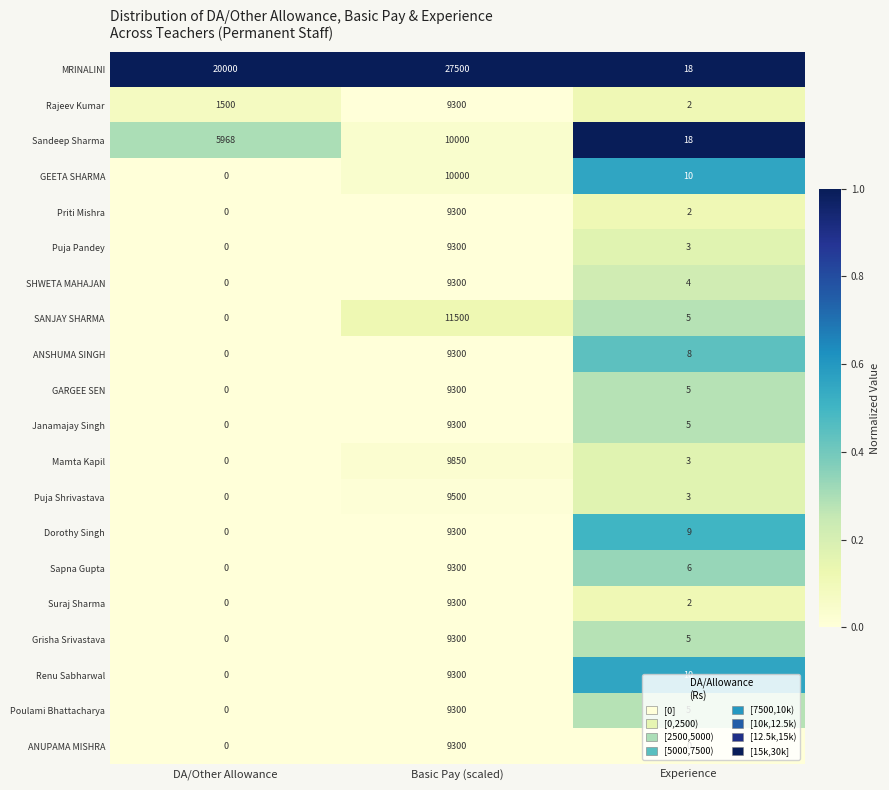

The value of GEETA SHARMA at Basic Pay (scaled) is 15066. True or false?

False